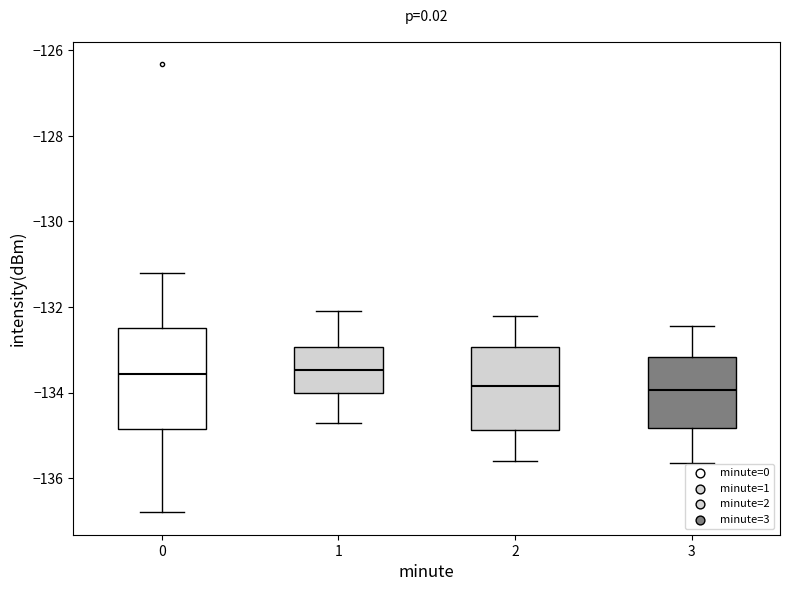

Reading left to right, transcribe this box plot: for each box, give where its median line is, the range the box spans, and where its two whiskers end, as read against the y-axis. The values are not printed on the chart, so give them approximately, as read against the axis.

0: median -133.6, box -134.8 to -132.4, whiskers -136.8 to -131.2
1: median -133.4, box -134.0 to -133.0, whiskers -134.6 to -132.0
2: median -133.8, box -134.8 to -133.0, whiskers -135.6 to -132.2
3: median -134.0, box -134.8 to -133.2, whiskers -135.6 to -132.4